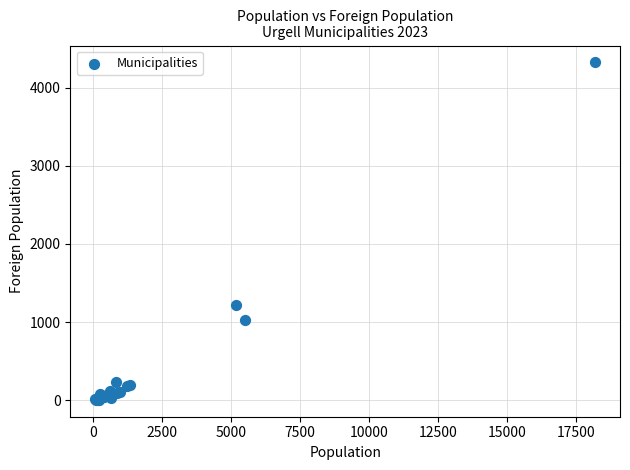

What Y value in the scatter plot is closest to 2164?

1220